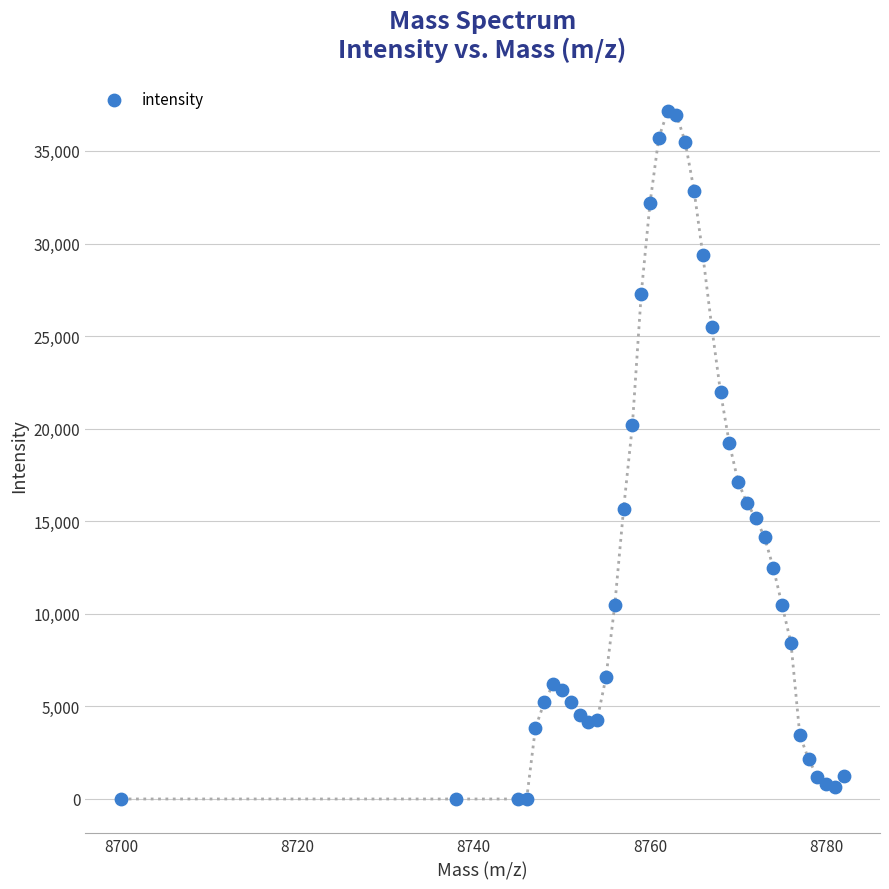

What Y value in the scatter plot is closest to 18573?

19206